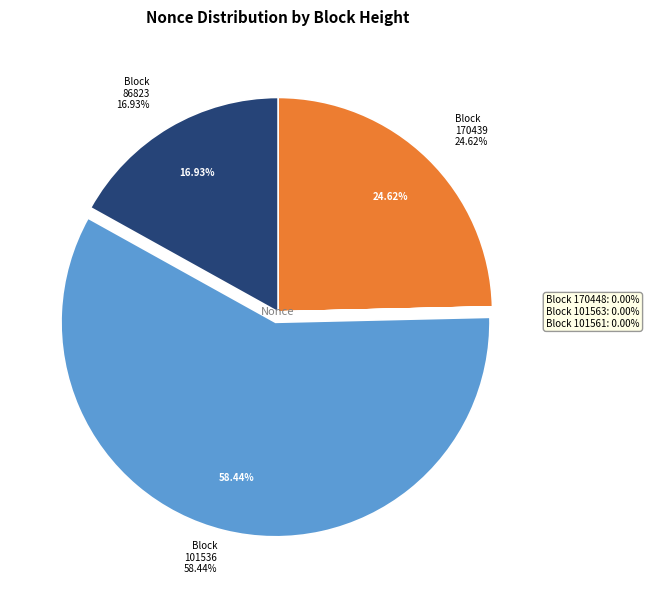

Is there a majority slice in this chart?

Yes